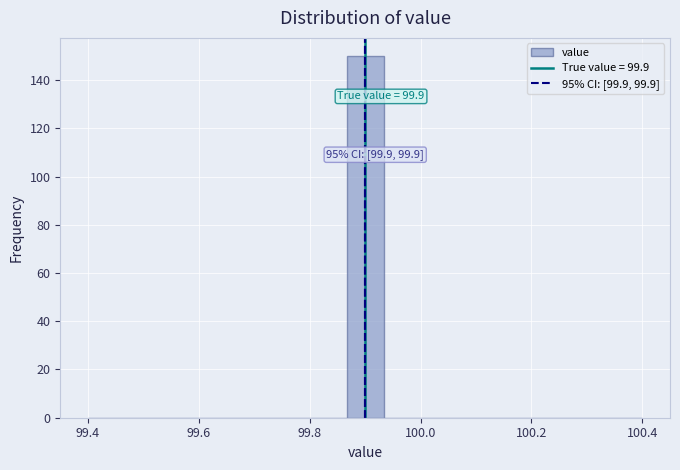

Around what value on the x-axis is the tallest bar? Give the approximate position of its centre, as read against the axis.

99.90